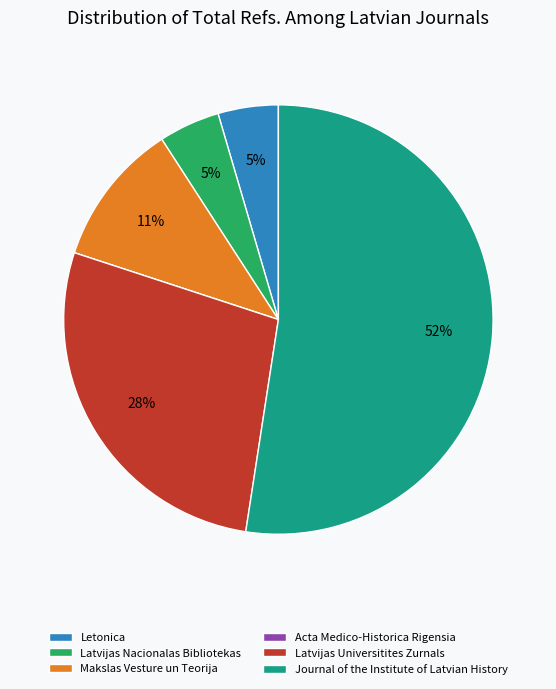

Which category accounts for the majority?

Journal of the Institute of Latvian History